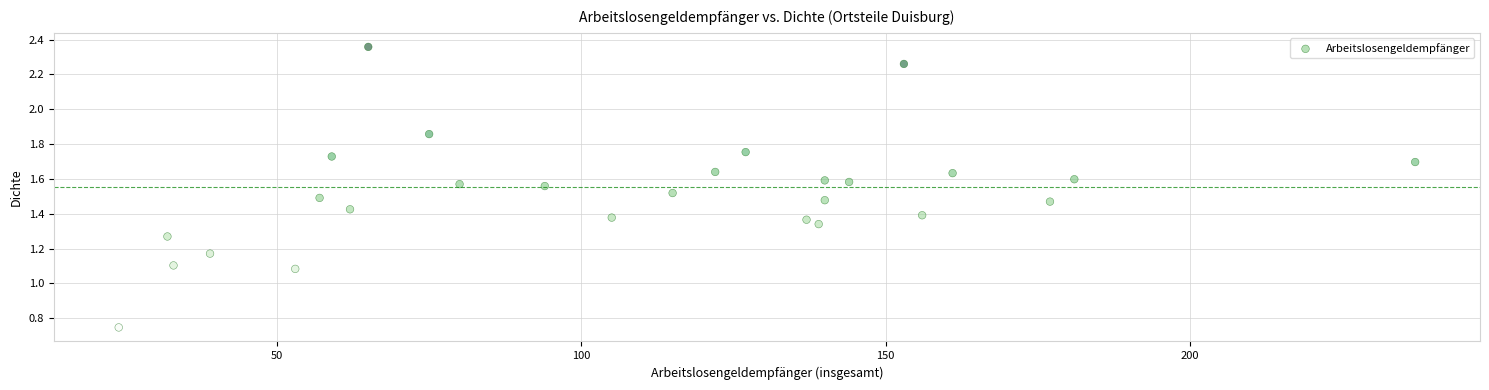

What is the range of X values (max minus min)?

213.0